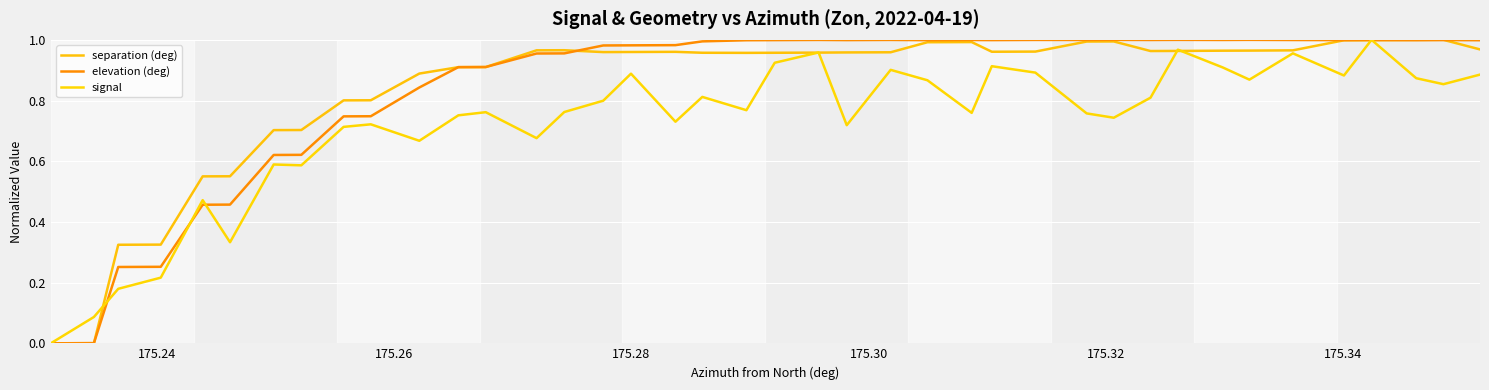

How many lines are shown in the chart?

3